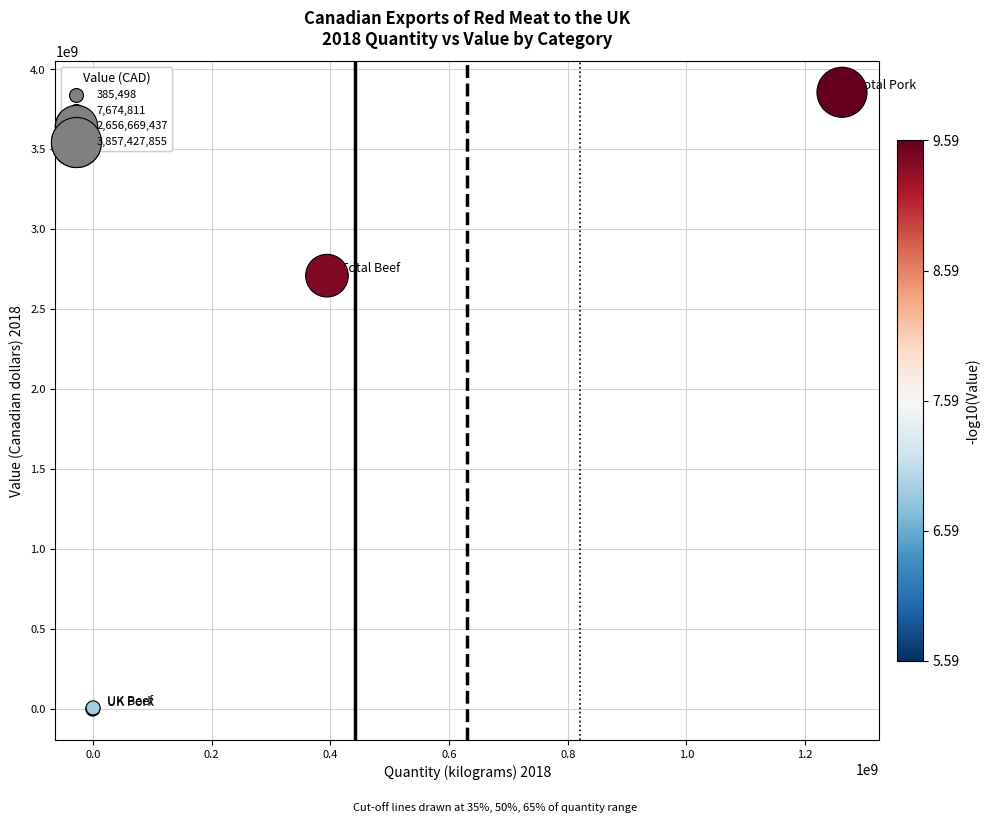

What Y value in the scatter plot is closest to 1928906676?

2710729050